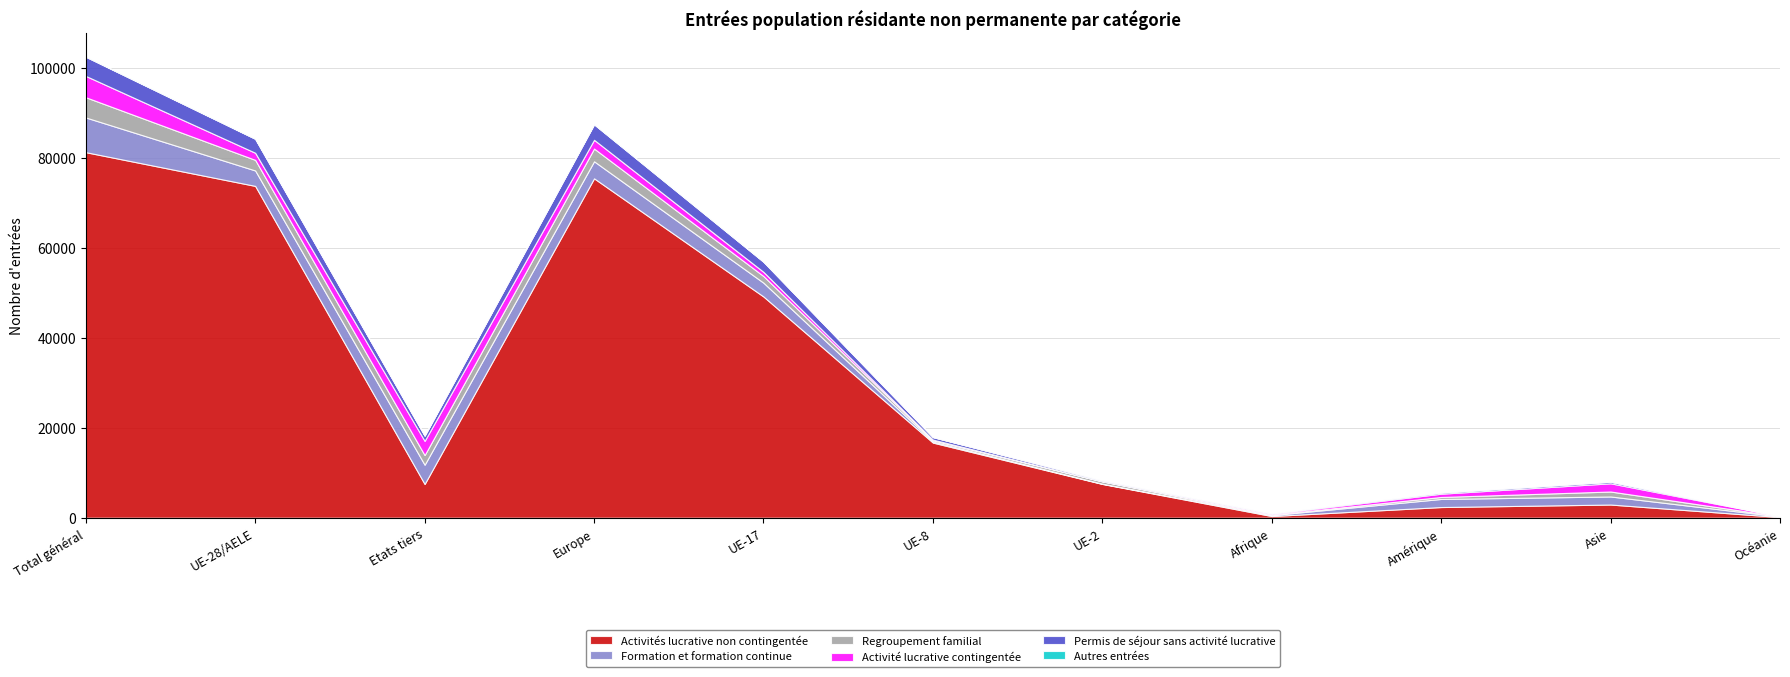

What position from the right is Europe?

8